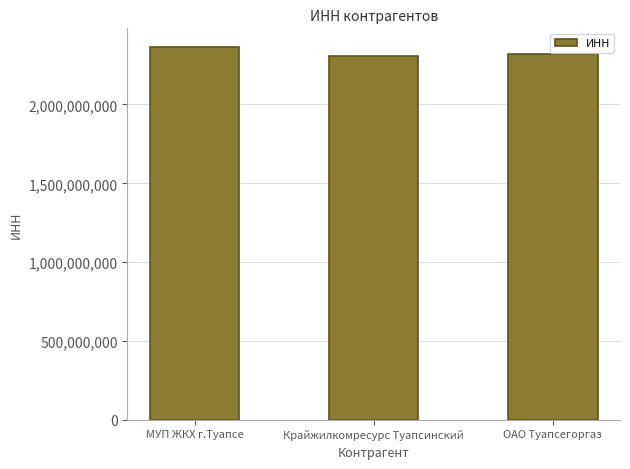

What is the change in value from МУП ЖКХ г.Туапсе to ОАО Туапсегоргаз?

-42992143